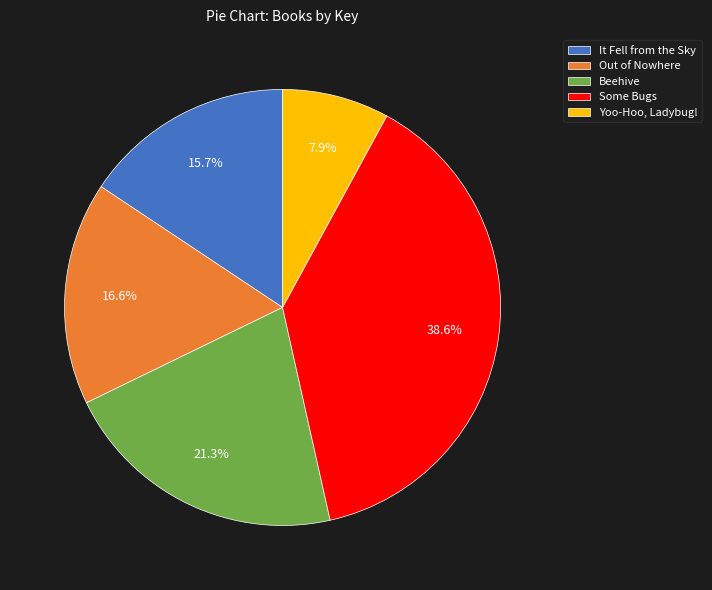

To the nearest percent, what is the difference between the Yoo-Hoo, Ladybug! and It Fell from the Sky slice percentages?

8%